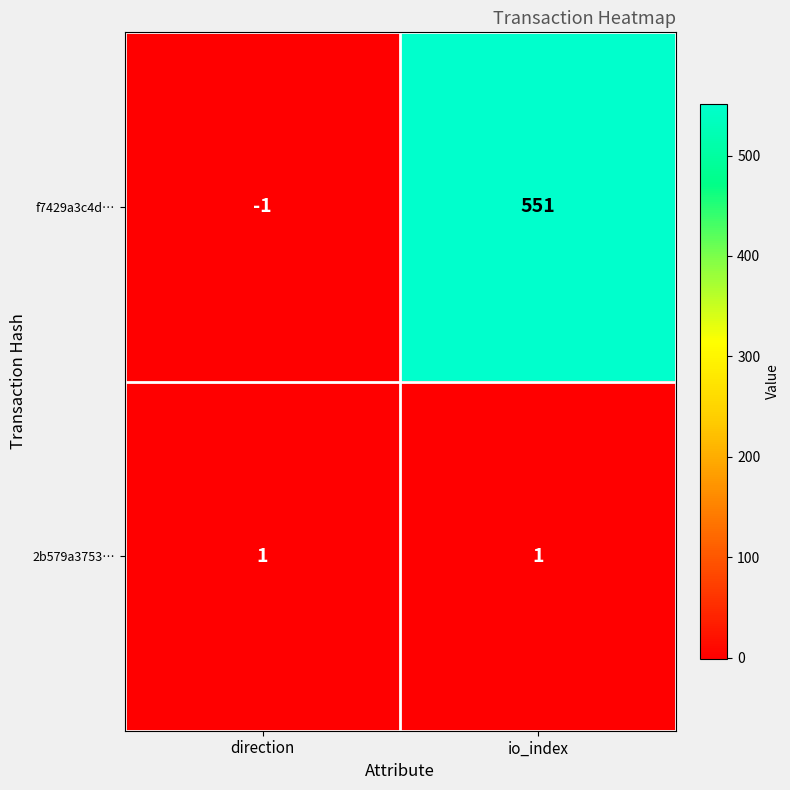

List the series in order of their peak value, lowest first.

2b579a3753…, f7429a3c4d…